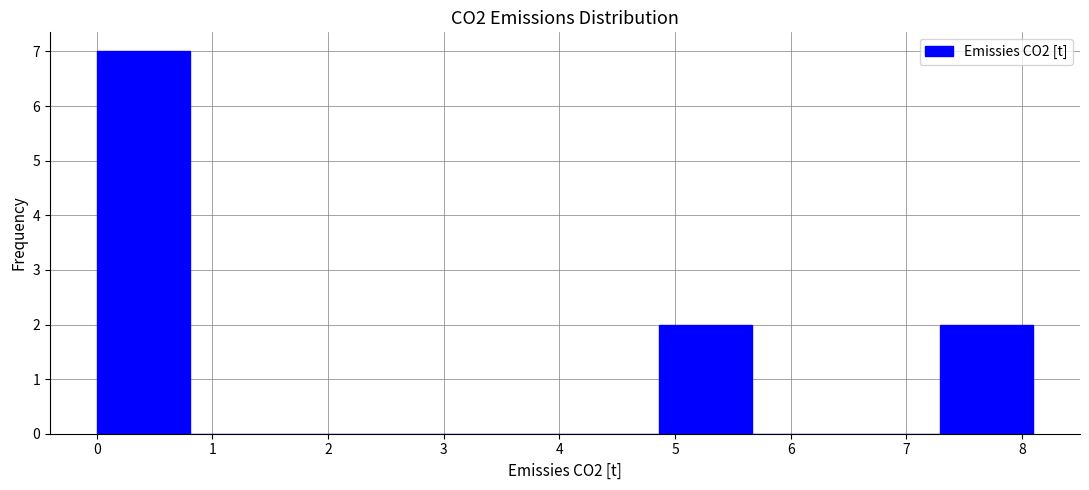

Over which range of the x-axis is the bar tallest?

0.0 to 0.8